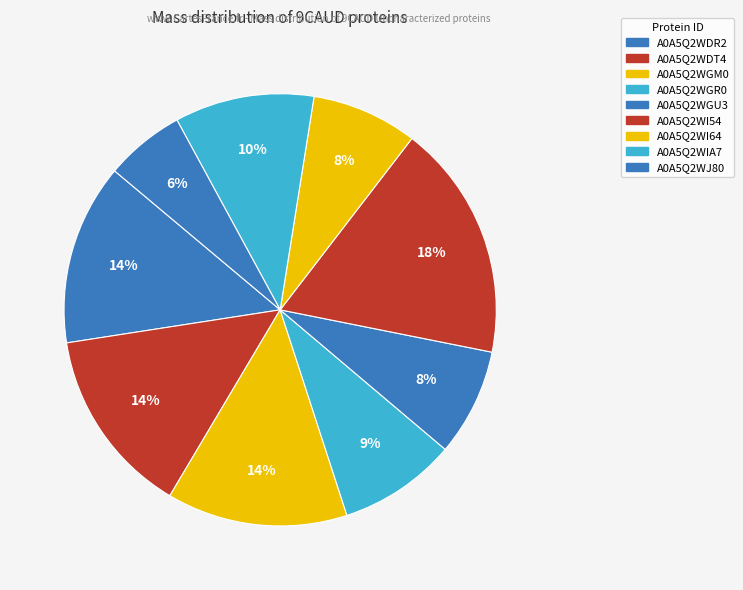

Does any single category account for the majority?

No